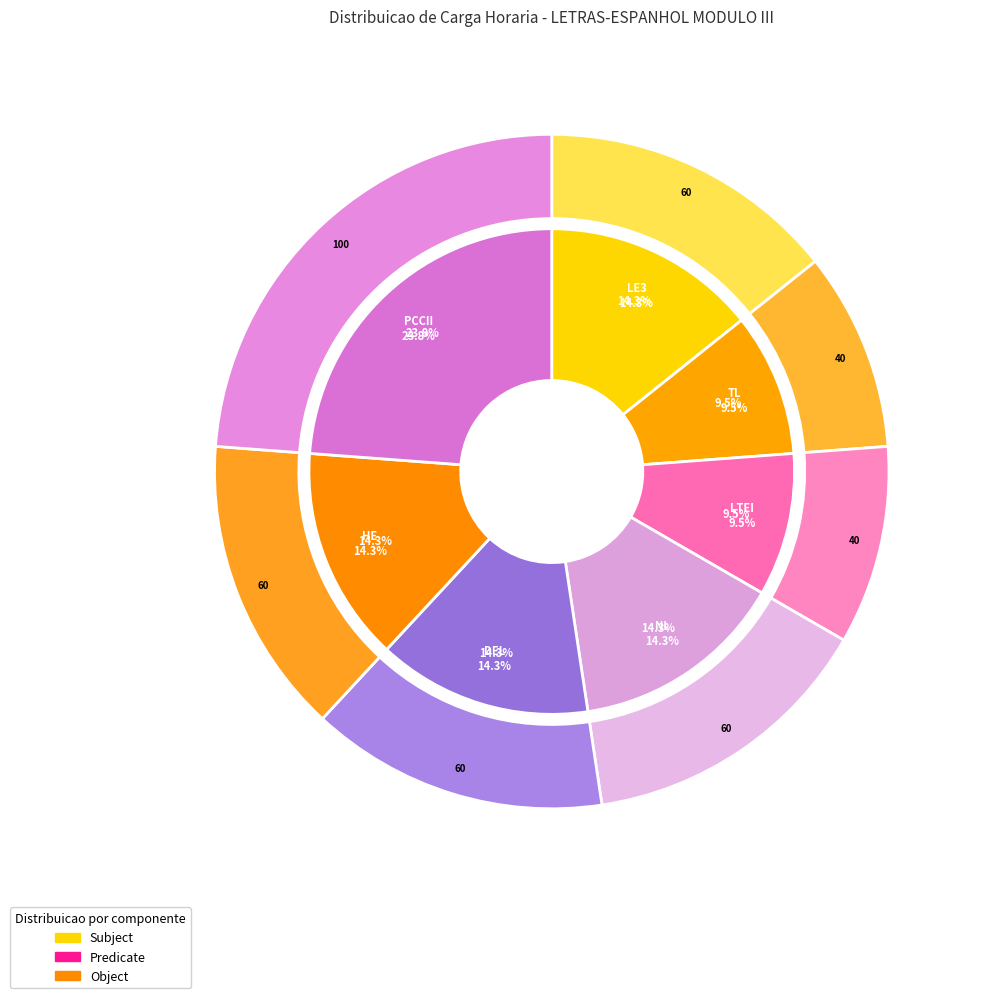

What portion of the pie excludes LE3?

85.7%